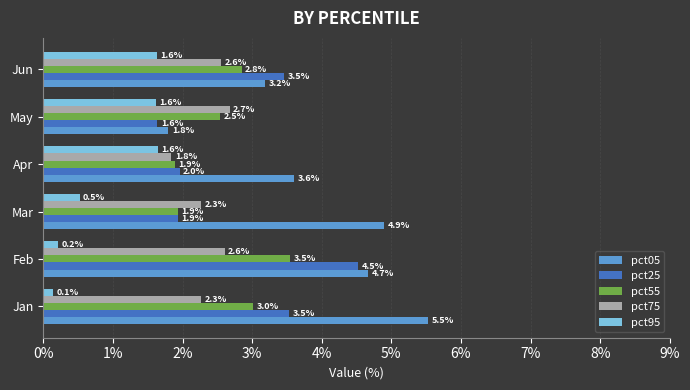

What is the maximum value for pct25?

4.5